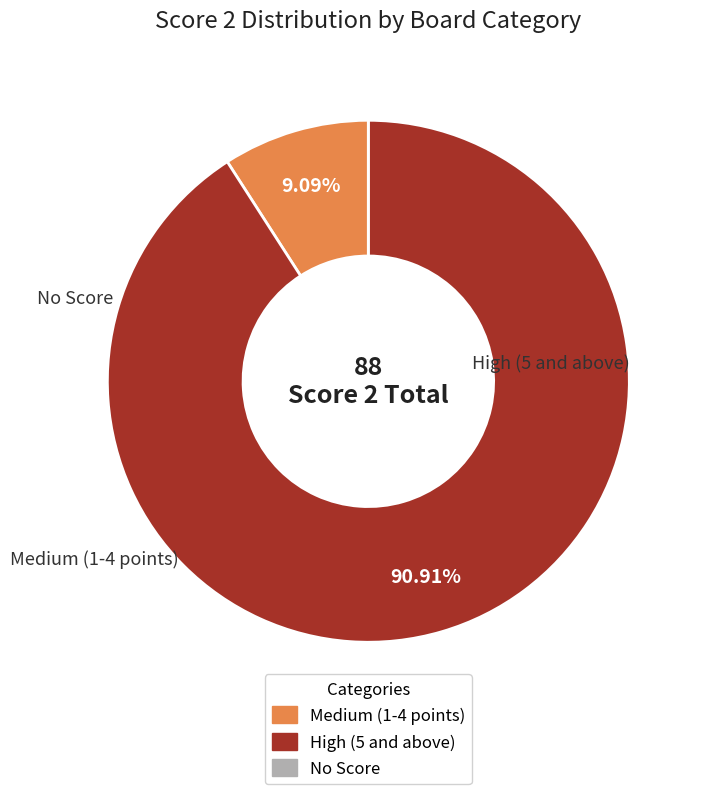

Does any single category account for the majority?

Yes